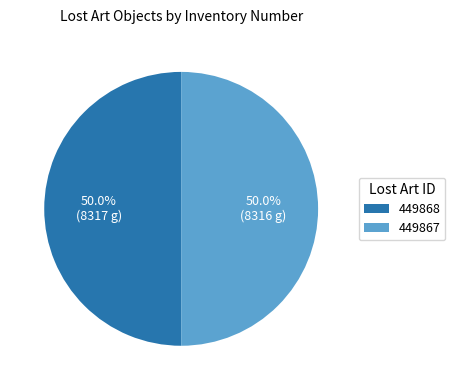

To the nearest percent, what percentage of the pie is 449867?

50%